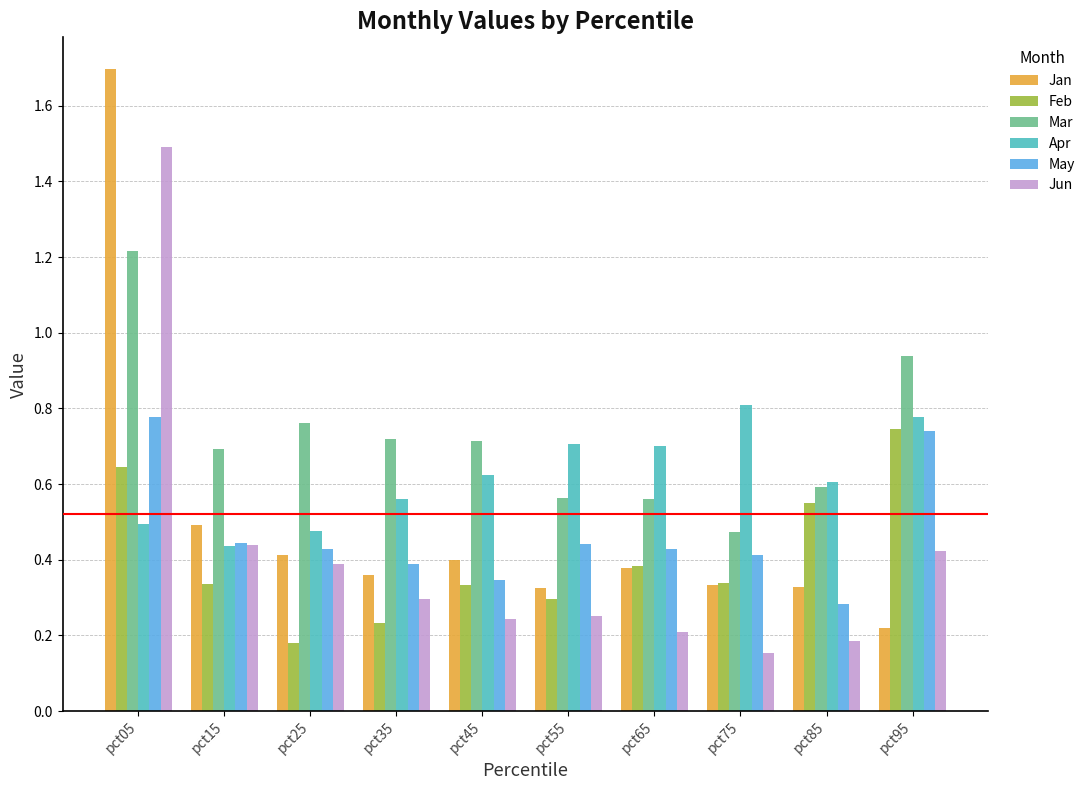

What is the difference between the Jan values at pct05 and pct35?

1.3